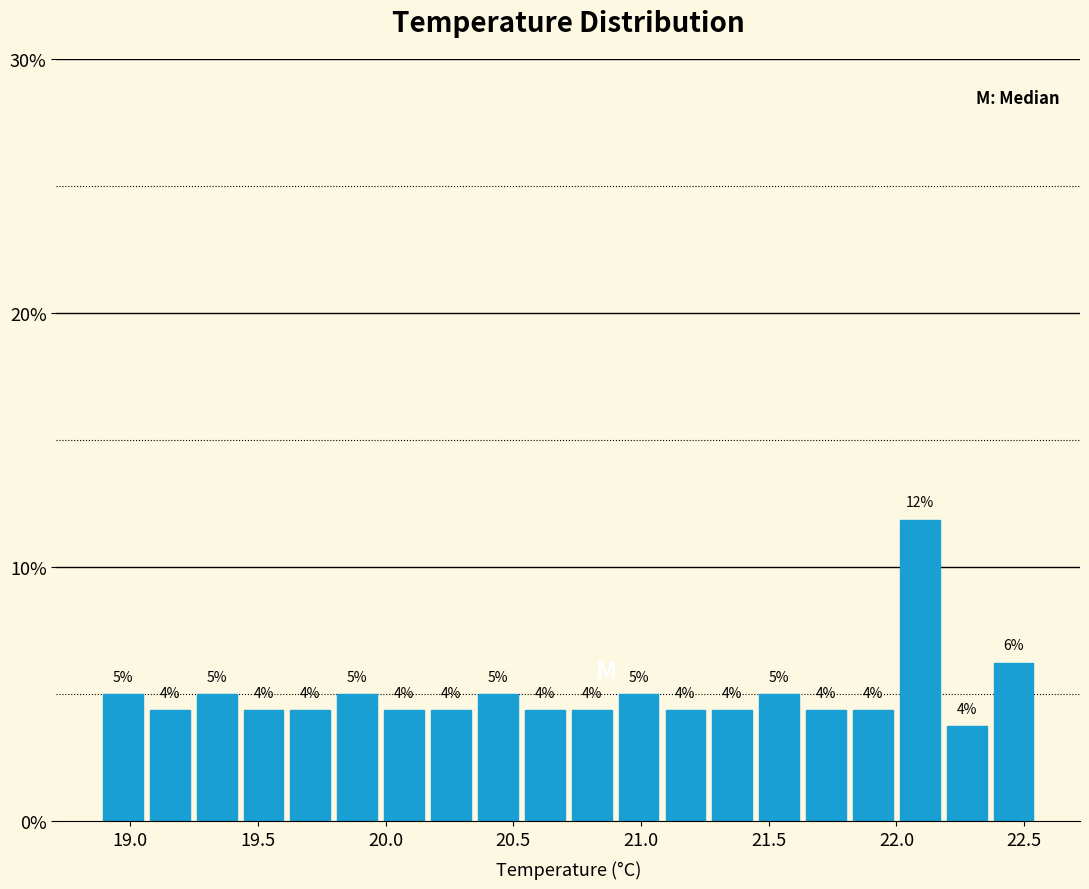

Around what value on the x-axis is the tallest bar? Give the approximate position of its centre, as read against the axis.

22.10